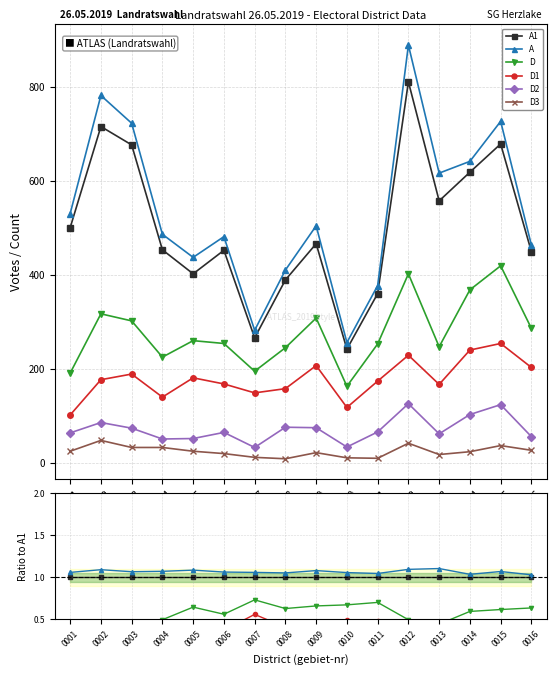

How many D1 values are between 0 and 1?

16